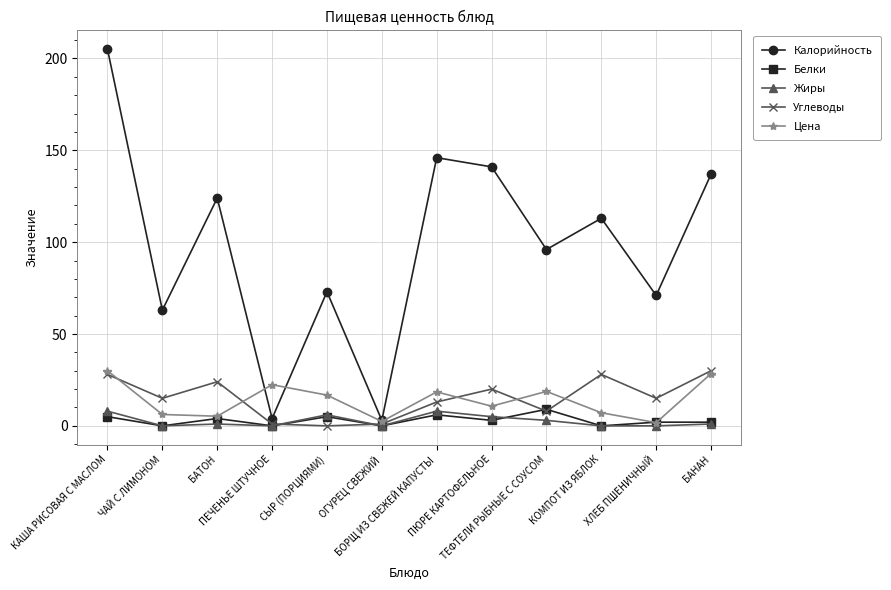

Is it true that Калорийность equals 205.0 at КАША РИСОВАЯ С МАСЛОМ?

True